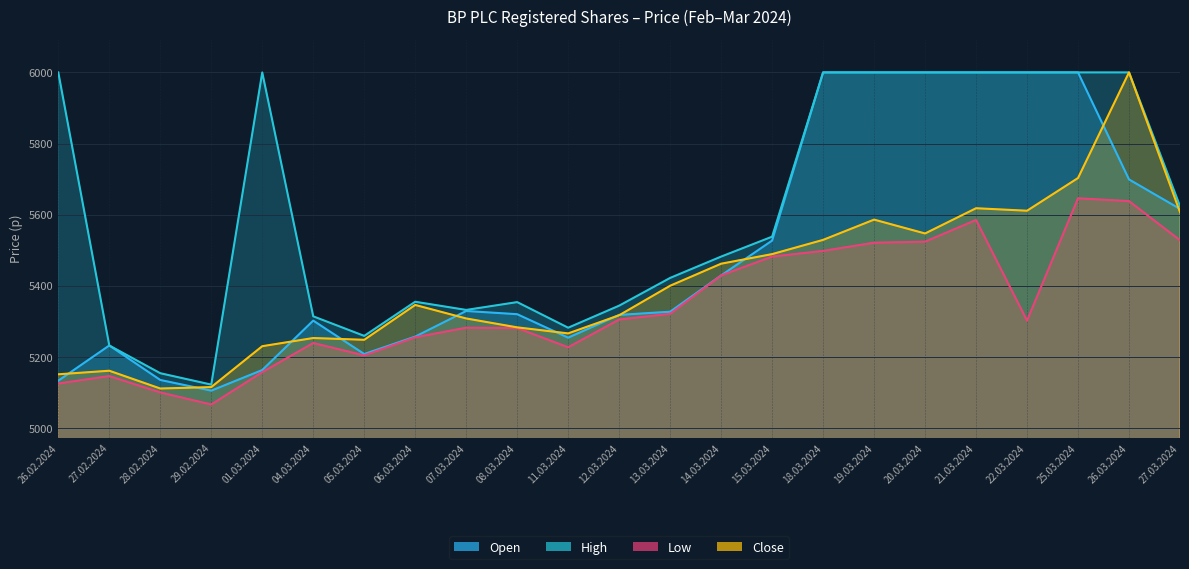

What is the maximum value for Open?

6000